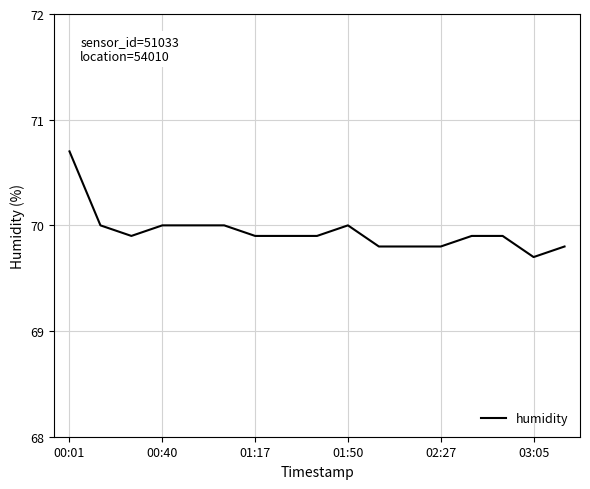

What is the greatest value displayed?

70.7